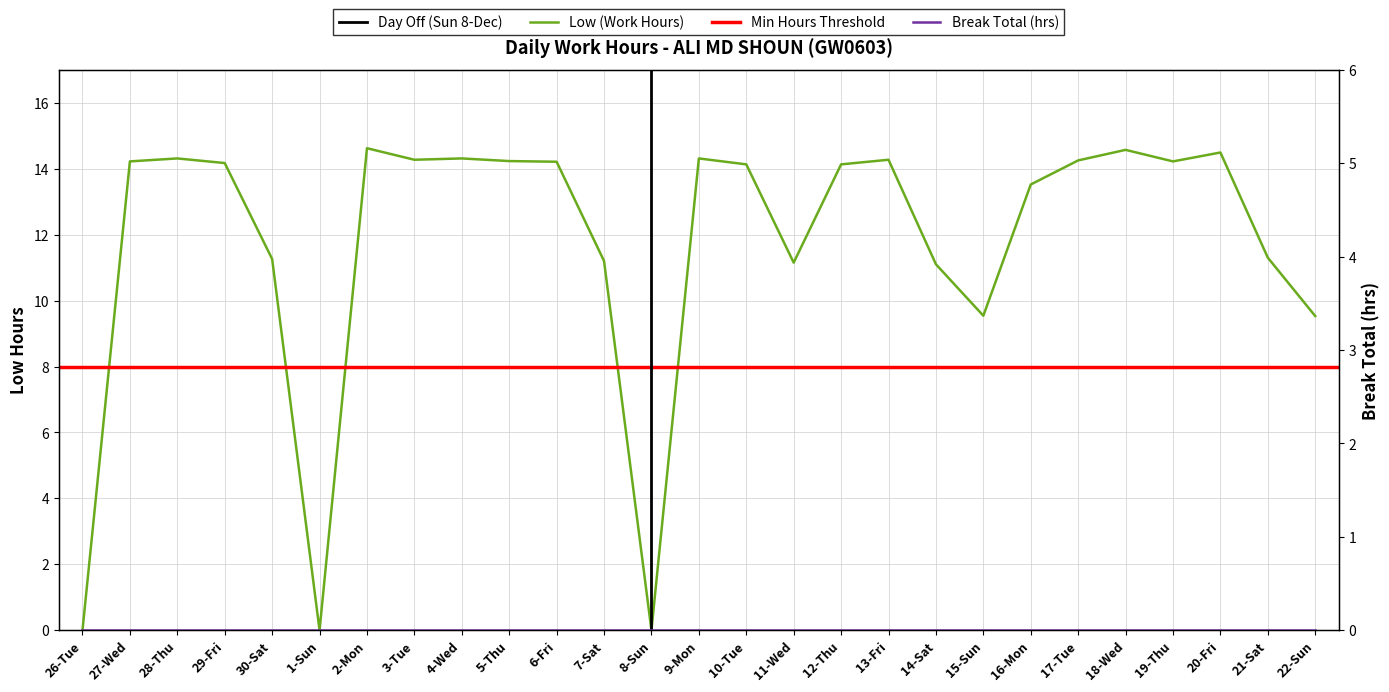

Reading right to left, list all the values displayed in this chart.

22-Sun=9.5	21-Sat=11.3	20-Fri=14.5	19-Thu=14.2	18-Wed=14.6	17-Tue=14.2	16-Mon=13.5	15-Sun=9.5	14-Sat=11.1	13-Fri=14.3	12-Thu=14.1	11-Wed=11.2	10-Tue=14.1	9-Mon=14.3	8-Sun=0.0	7-Sat=11.2	6-Fri=14.2	5-Thu=14.2	4-Wed=14.3	3-Tue=14.3	2-Mon=14.6	1-Sun=0.0	30-Sat=11.3	29-Fri=14.2	28-Thu=14.3	27-Wed=14.2	26-Tue=0.0